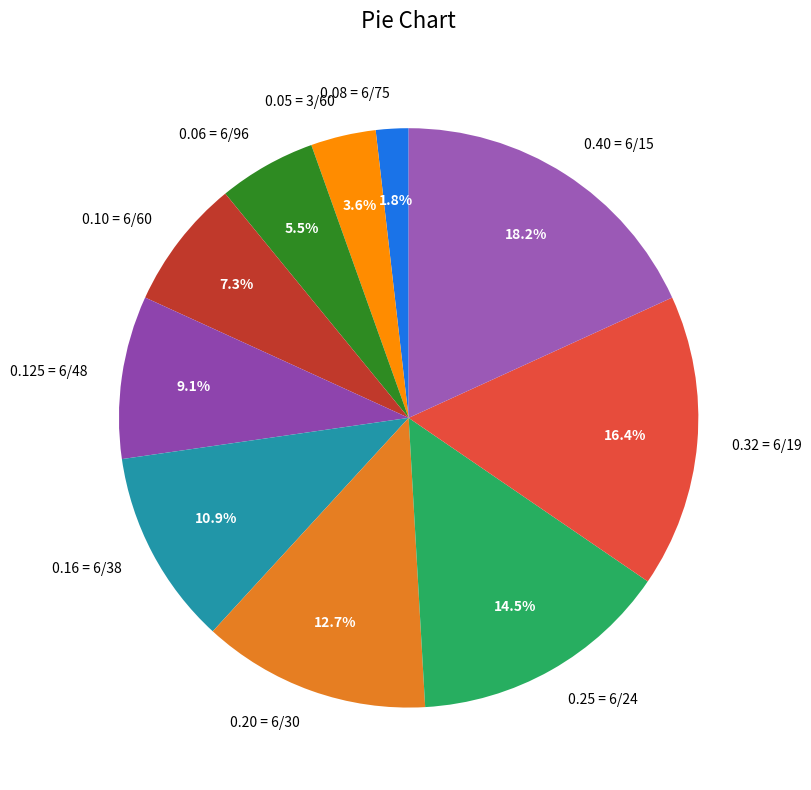

Is it true that 0.10 = 6/60 is 7% of the pie?

True